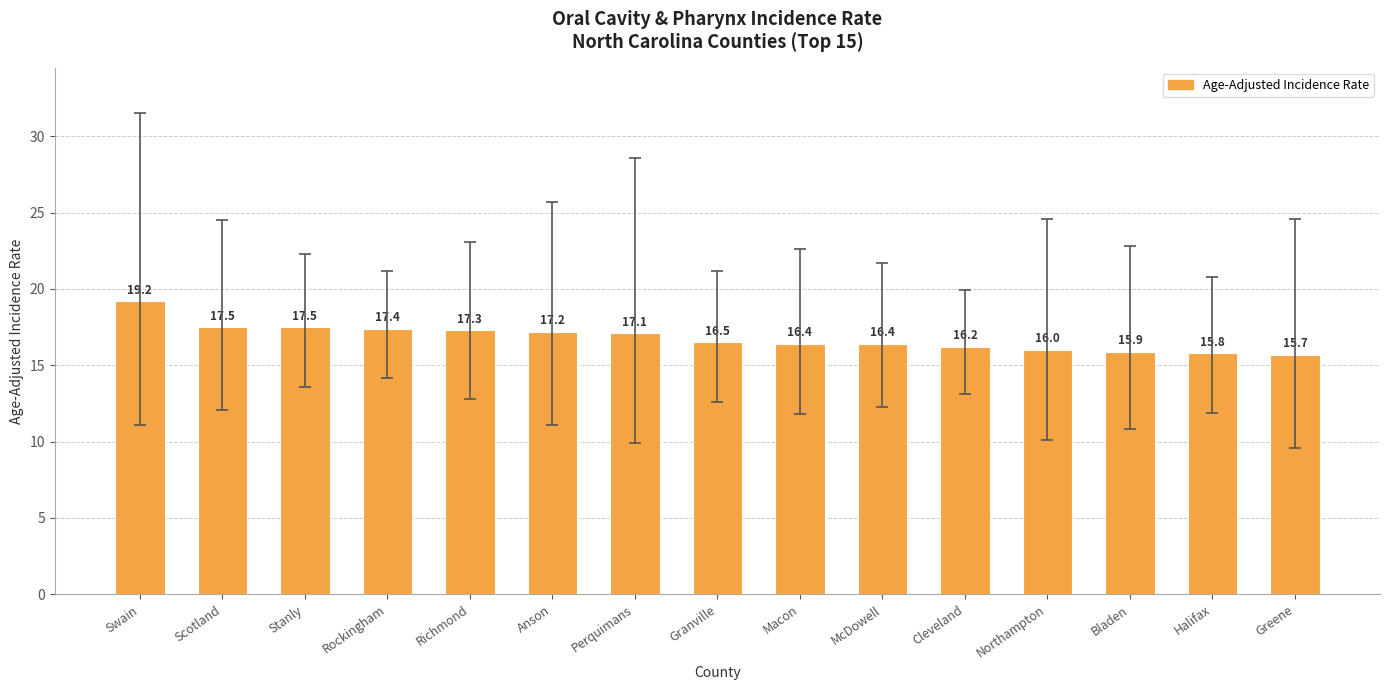

What is the greatest value displayed?

19.2